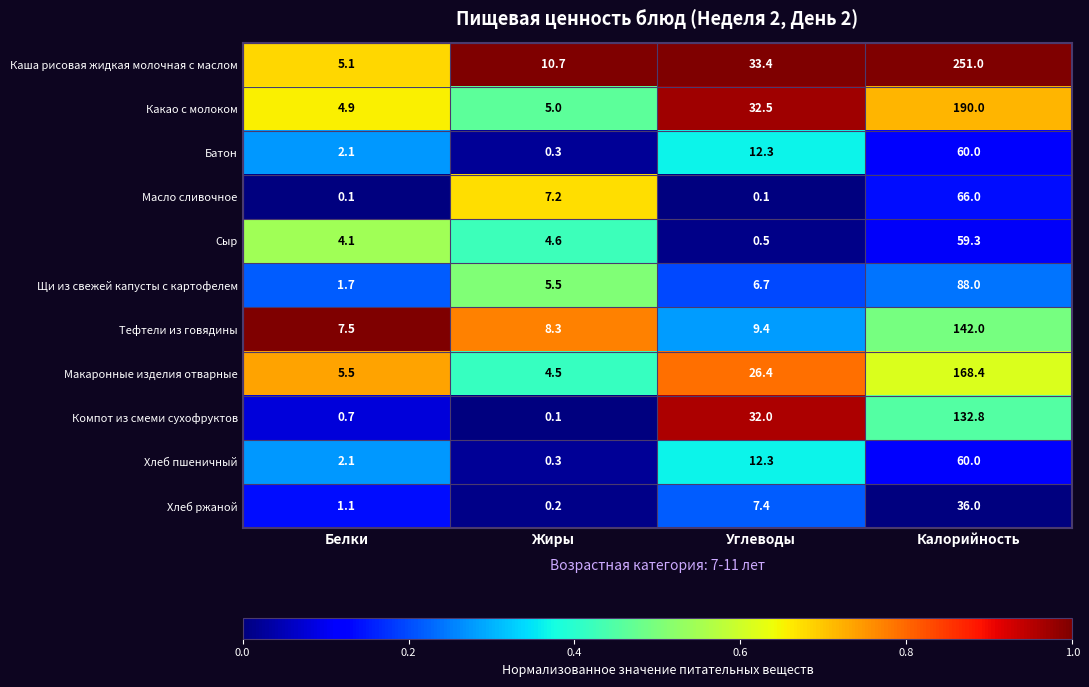

How many distinct data groups are displayed?

11